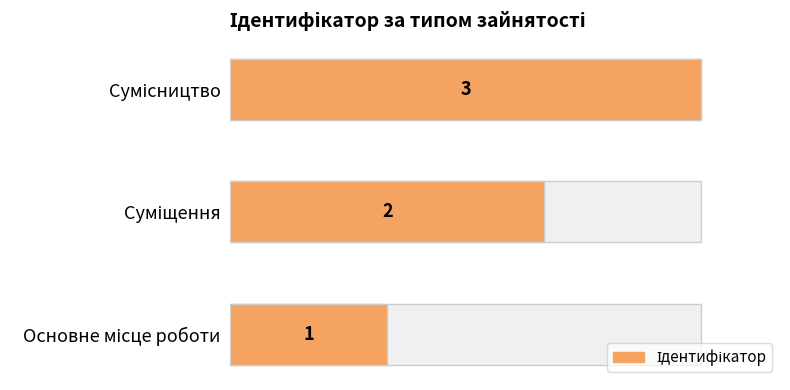

Reading left to right, list all the values displayed in this chart.

1	2	3